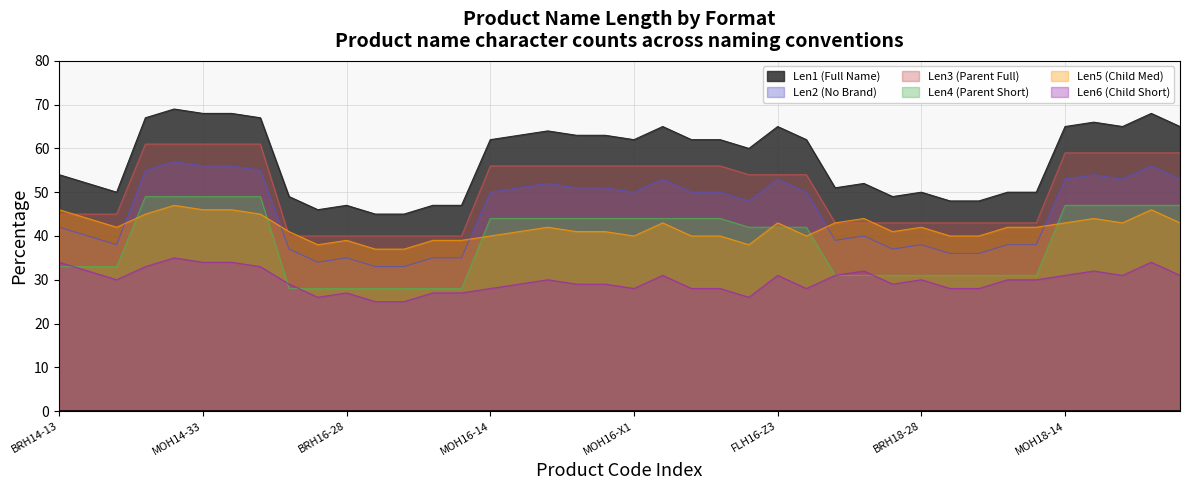

Is it true that Len4 equals 28 at BRH16-48?

True